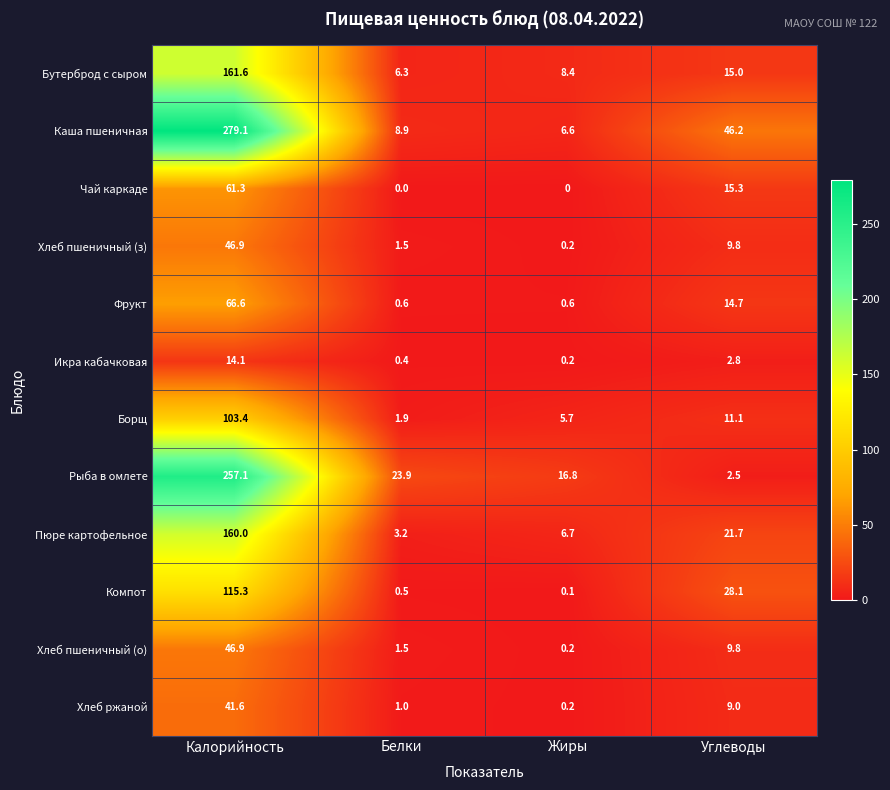

Which label corresponds to the largest value in the chart?

Калорийность